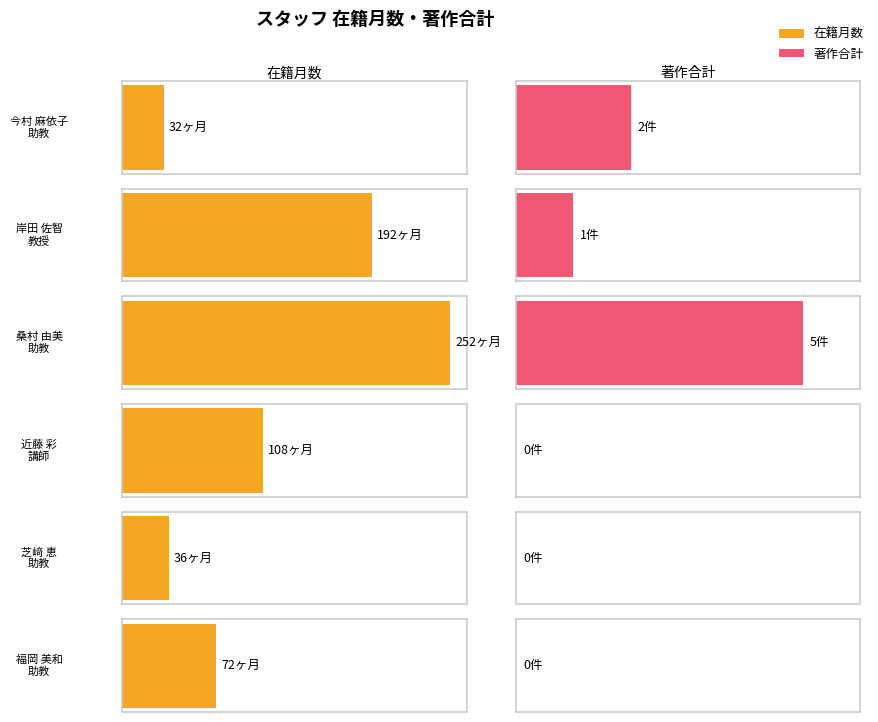

Rank the series by their average value, from lowest to highest.

著作合計, 在籍月数